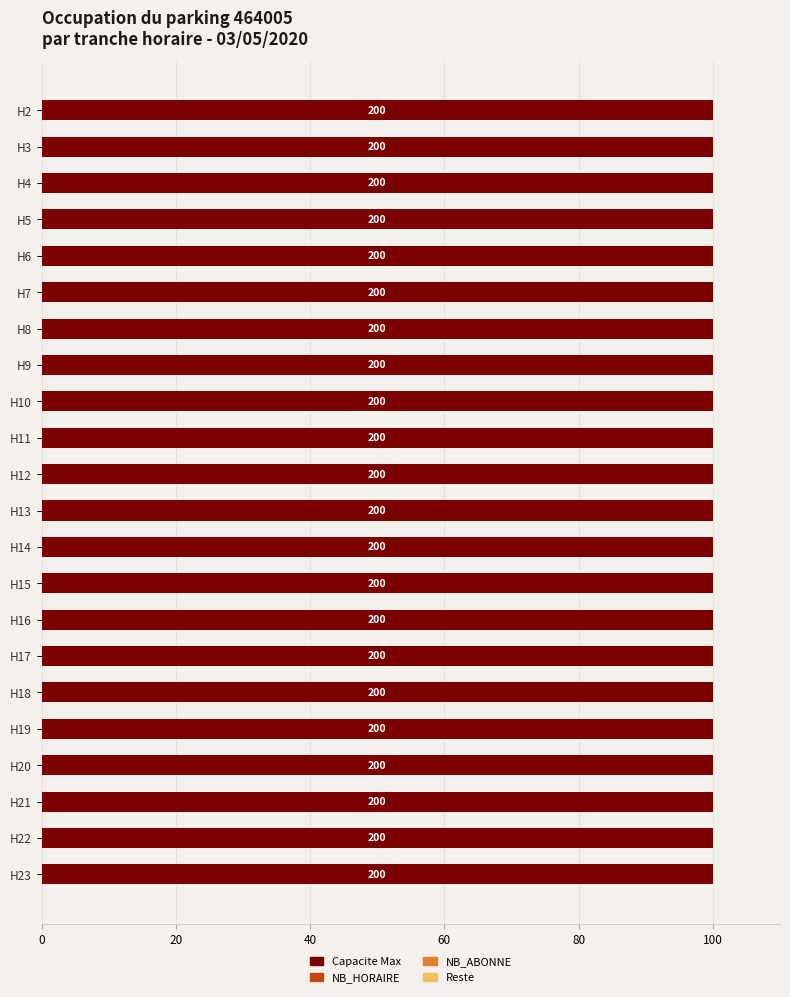

What is the value of the CAPACITE_MAX bar at the 18th from the left?

200